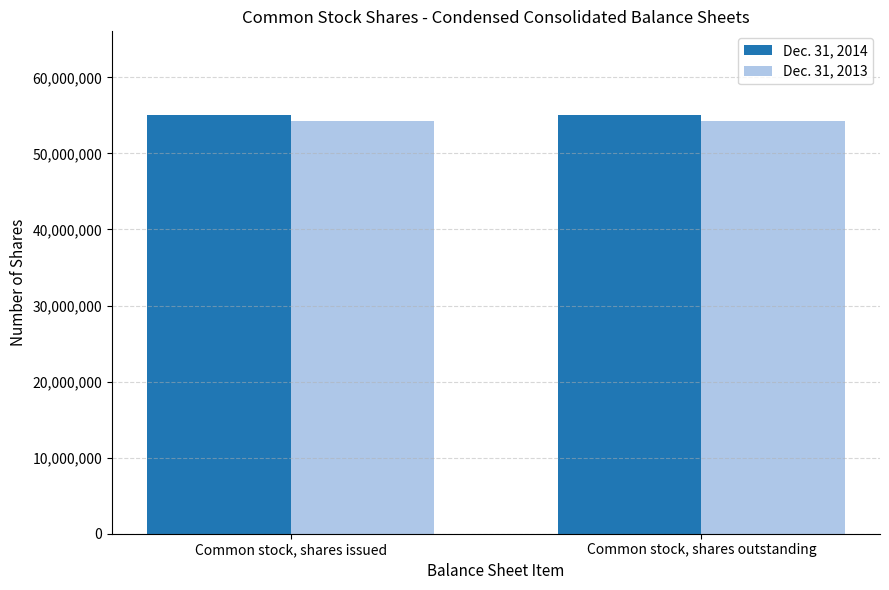

What is the sum of the Dec. 31, 2014 values at Common stock, shares issued and Common stock, shares outstanding?

110089658